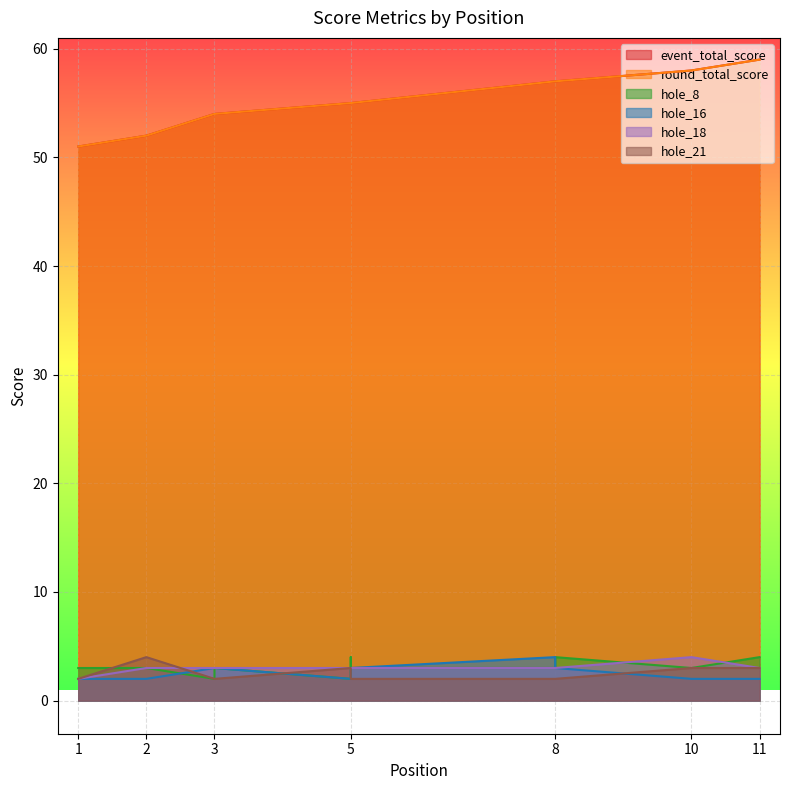

Where is event_total_score nearest to the value 55?

5